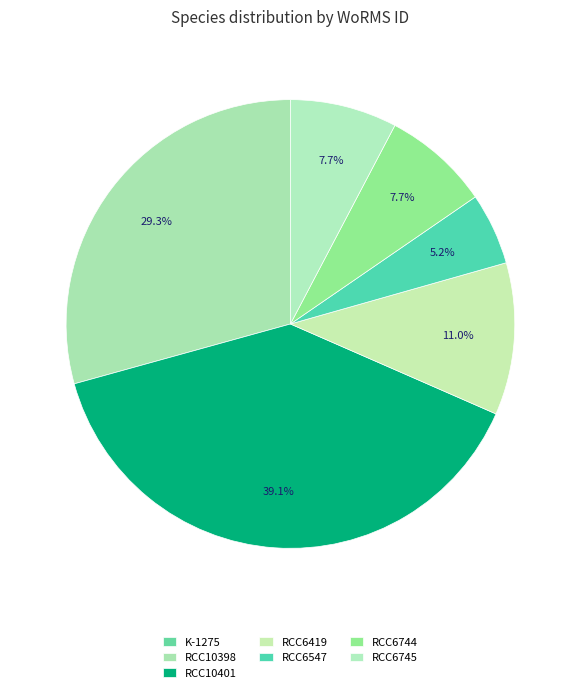

Do RCC10398 and RCC6547 together represent more than half of the pie?

No